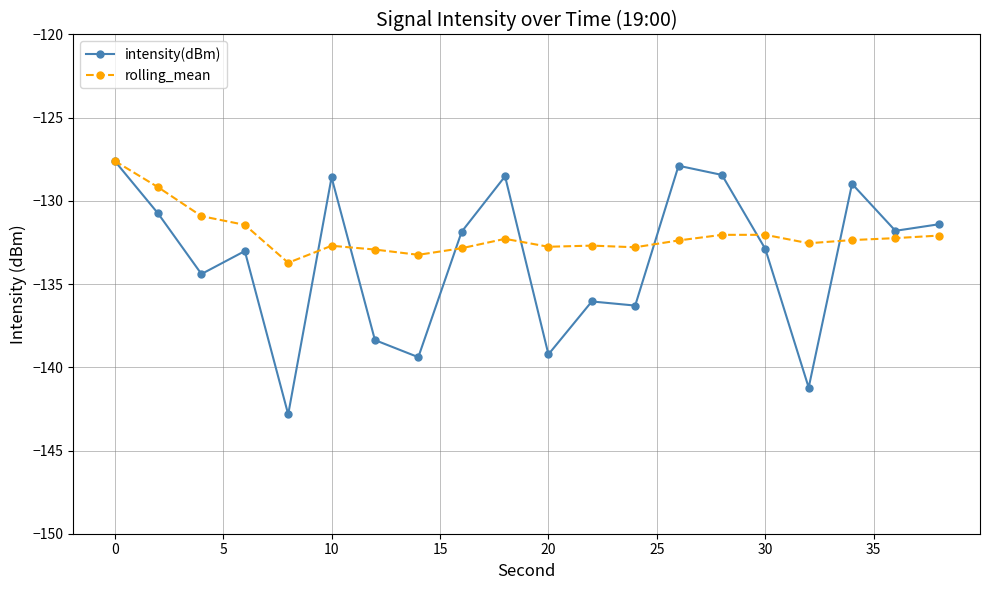

What is the minimum value shown in the chart?

-142.8